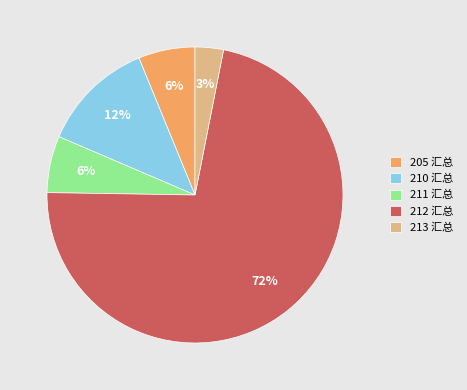

Which has a higher value, 213 汇总 or 212 汇总?

212 汇总